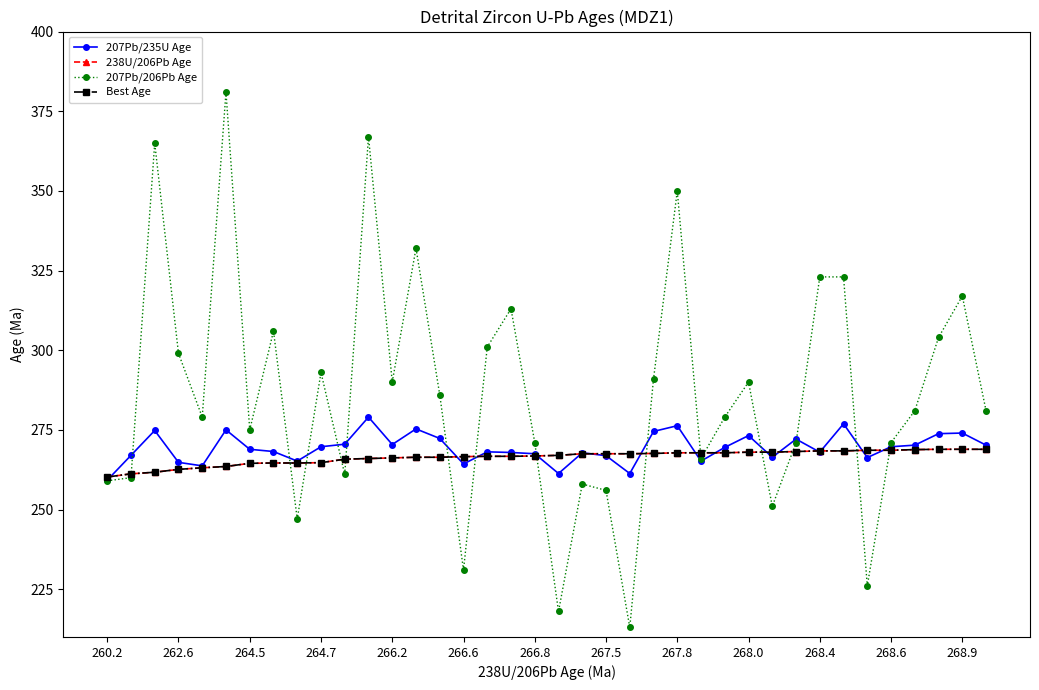

True or false: 207Pb/206Pb Age has more than 2 points higher than both neighbors.

True